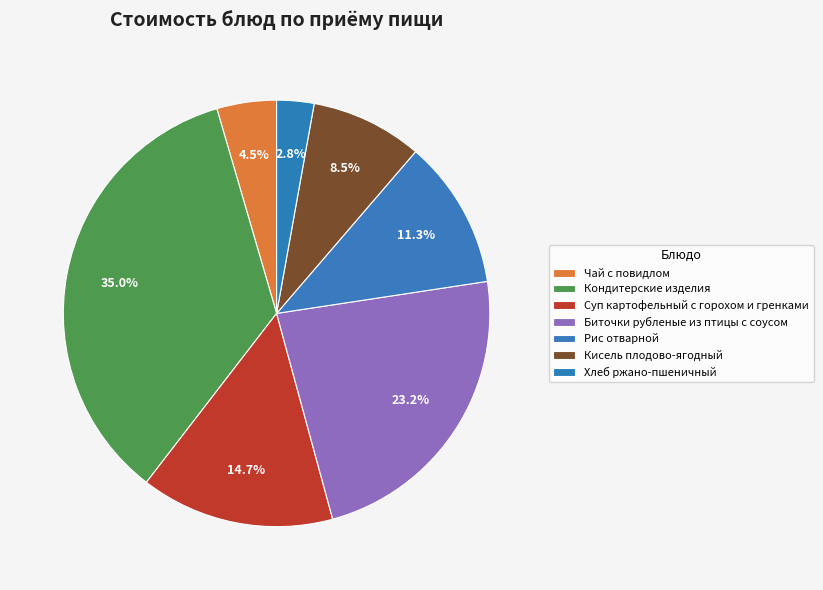

Between Биточки рубленые из птицы с соусом and Кисель плодово-ягодный, which is larger?

Биточки рубленые из птицы с соусом